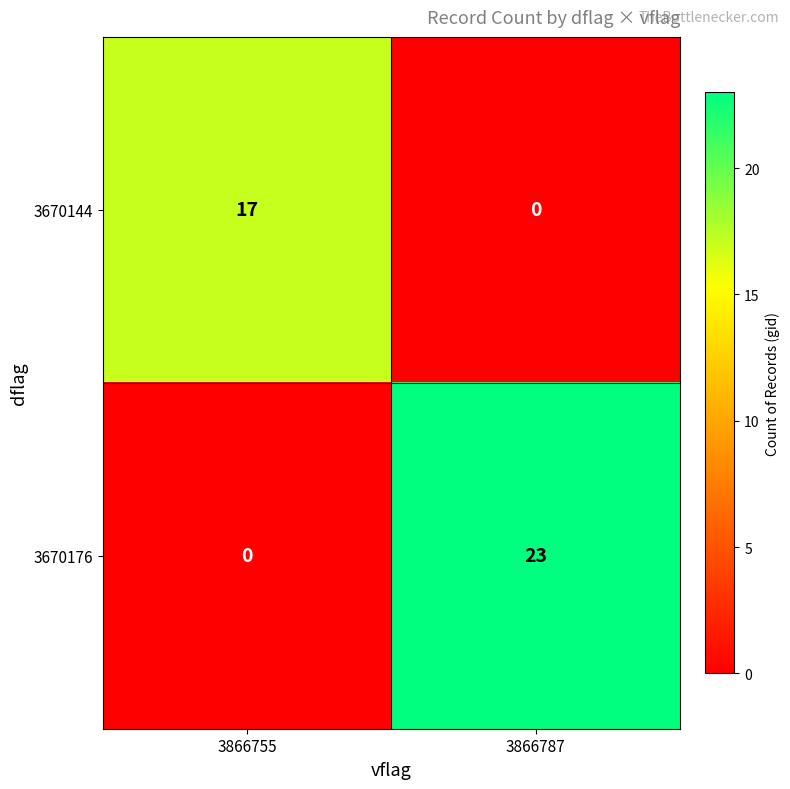

Which label corresponds to the largest value in the chart?

3866787